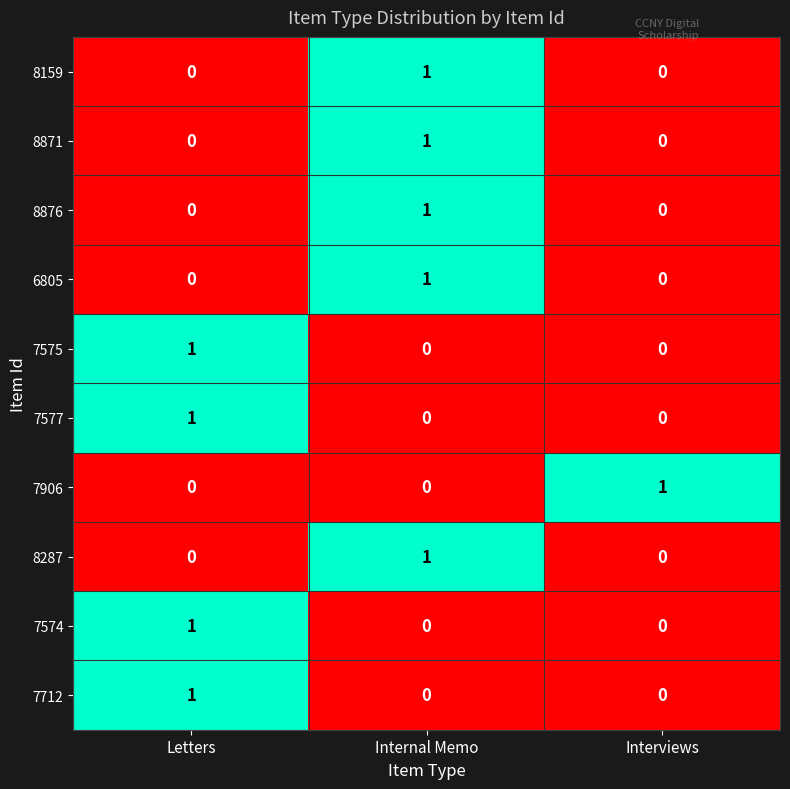

At which label does 6805 reach its peak?

Internal Memo